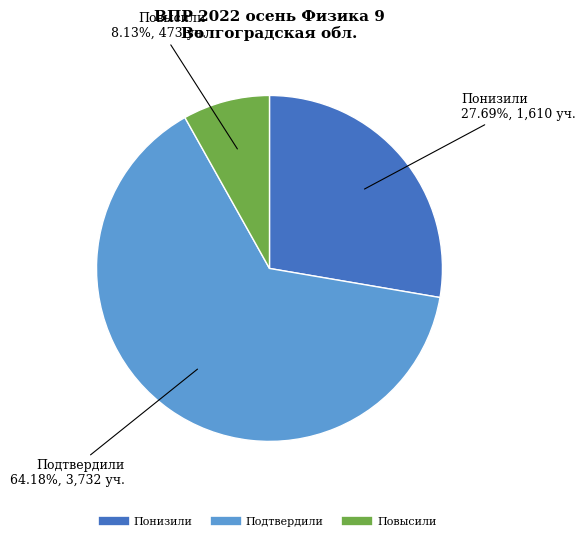

Is Подтвердили the majority of the pie?

Yes